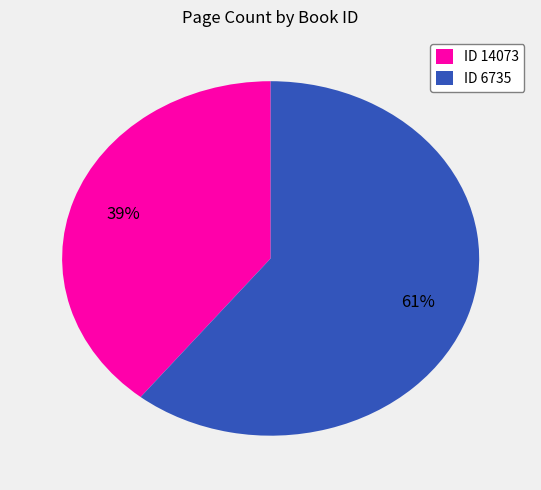

True or false: ID 6735 accounts for 67% of the total.

False